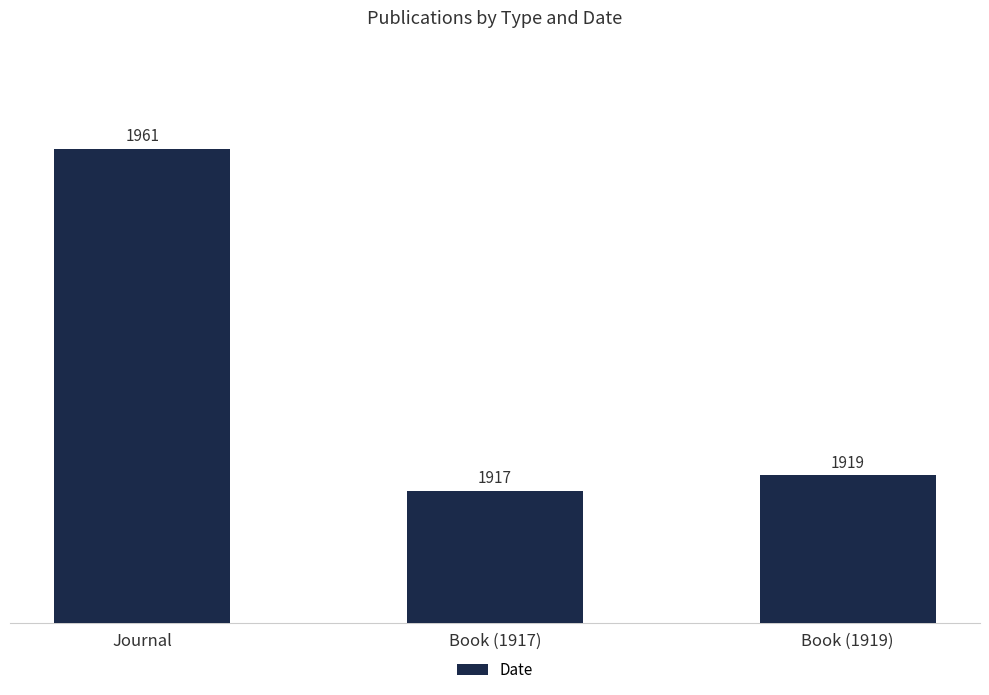

The value at Book (1919) is 1335. True or false?

False